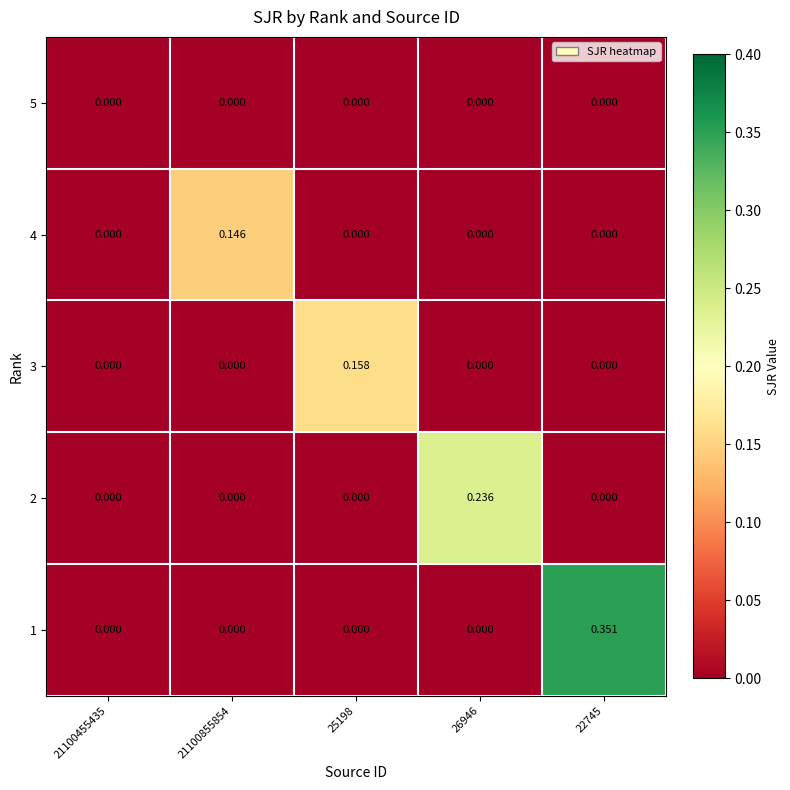

Which series changed the most between 25198 and 26946?

2